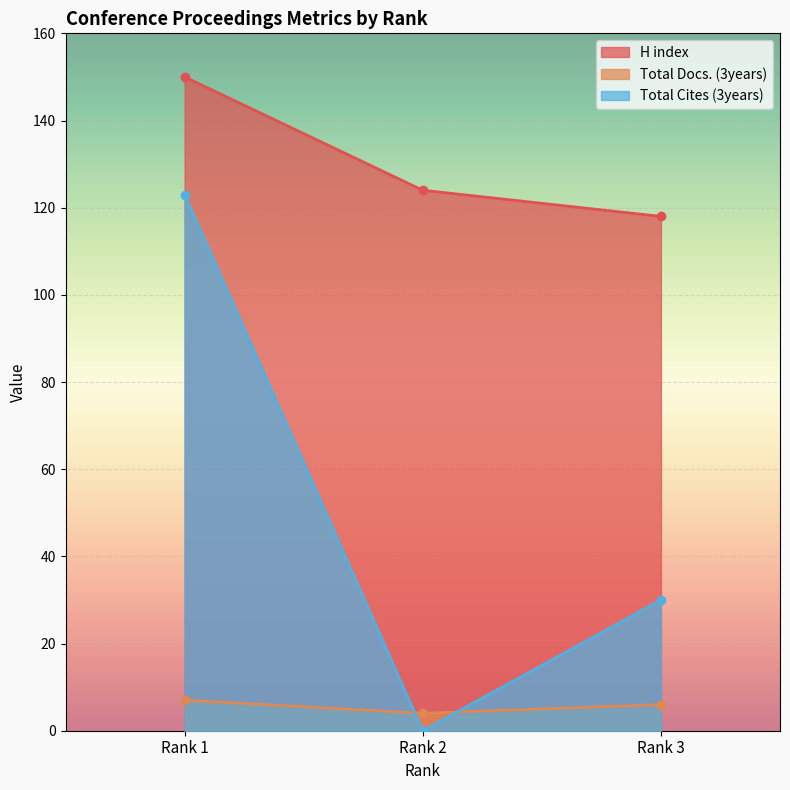

What is the minimum value for Total Docs. (3years)?

4